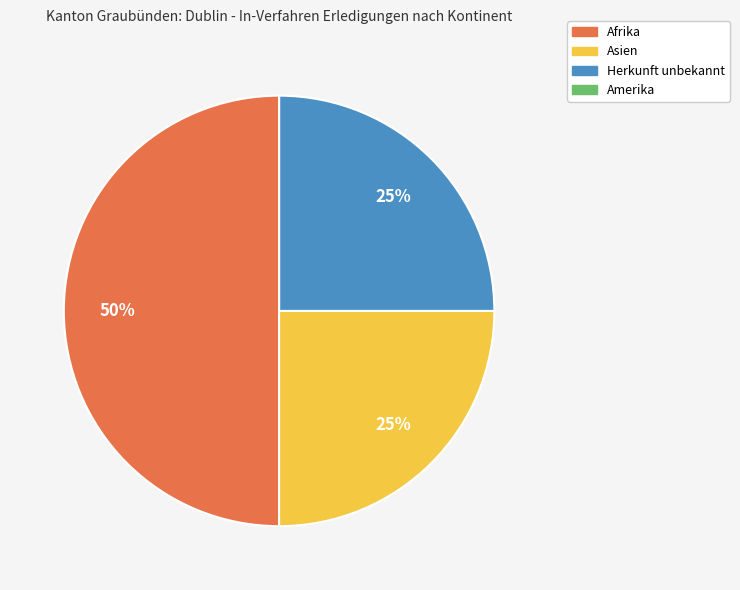

To the nearest percent, what is the difference between the largest and smallest slice percentages?

50%